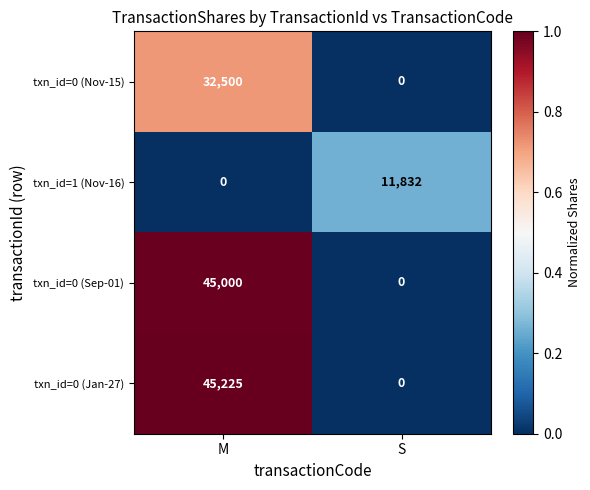

At how many categories does at least one series exceed 0?

2